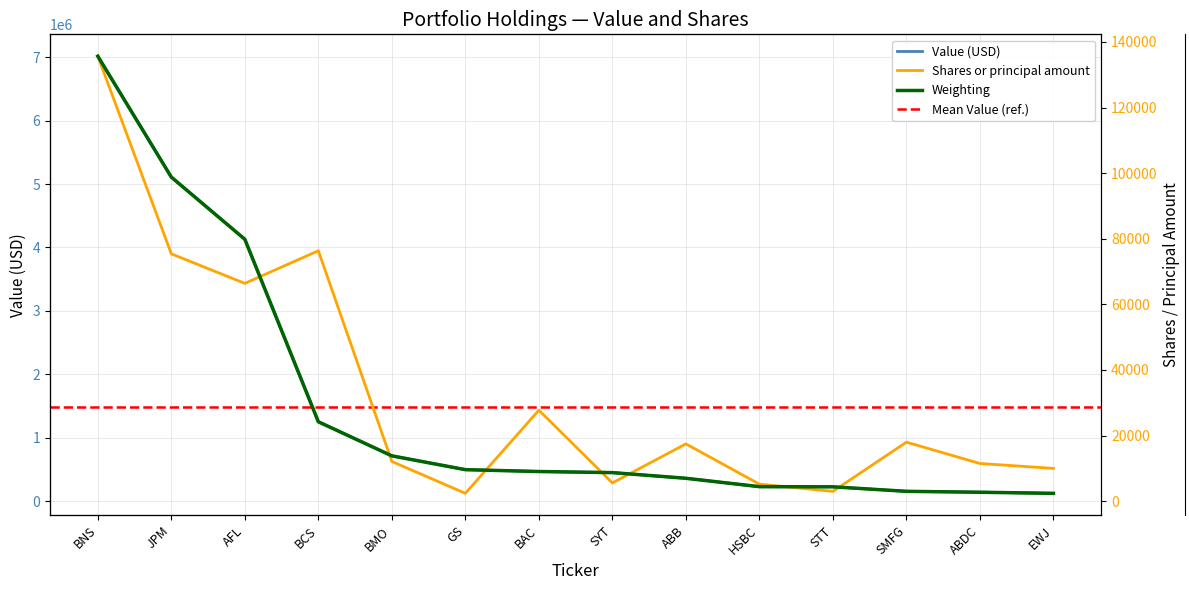

Is the value of Shares or principal amount at STT greater than the value of Value at BCS?

No